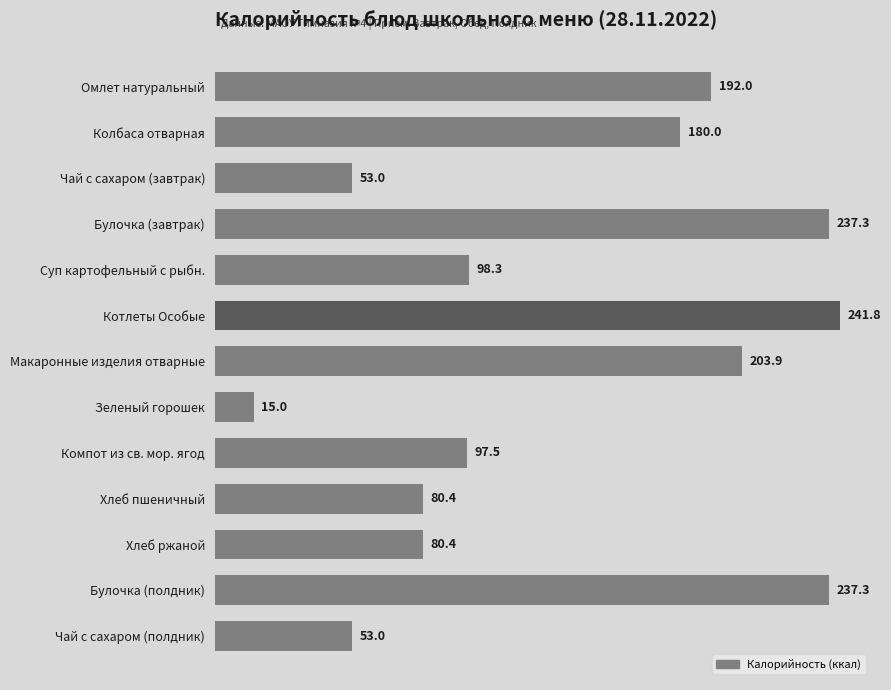

Reading top to bottom, list all the values displayed in this chart.

Омлет натуральный=192.0	Колбаса отварная=180.0	Чай с сахаром (завтрак)=53.0	Булочка (завтрак)=237.3	Суп картофельный с рыбн.=98.3	Котлеты Особые=241.8	Макаронные изделия отварные=203.9	Зеленый горошек=15.0	Компот из св. мор. ягод=97.5	Хлеб пшеничный=80.4	Хлеб ржаной=80.4	Булочка (полдник)=237.3	Чай с сахаром (полдник)=53.0